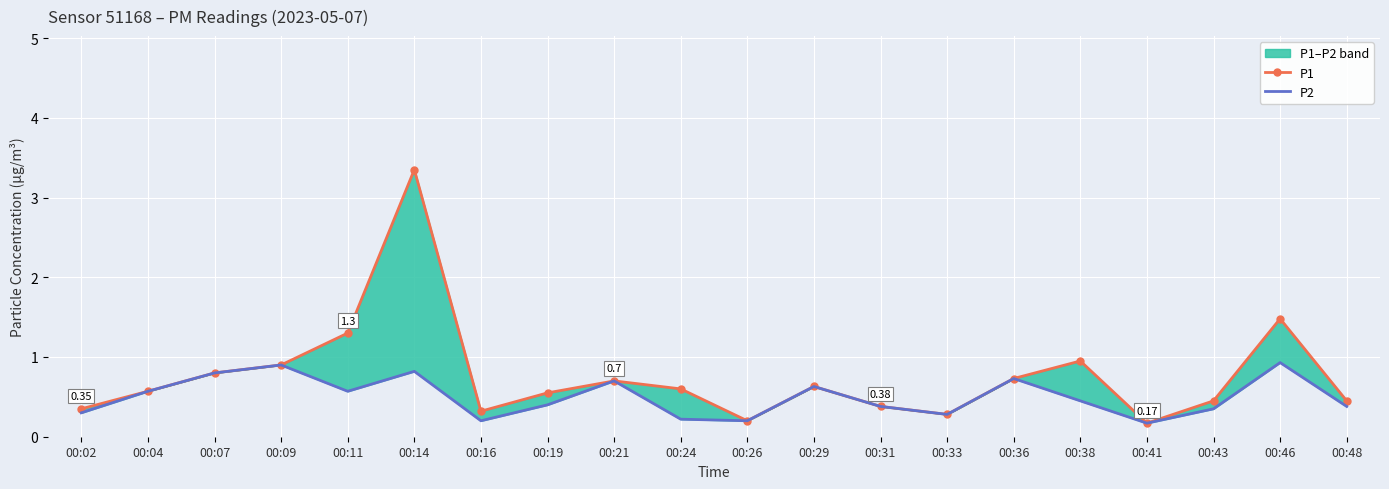

Reading right to left, list all the values displayed in this chart.

P1: 00:48=0.5	00:46=1.5	00:43=0.5	00:41=0.2	00:38=0.9	00:36=0.7	00:33=0.3	00:31=0.4	00:29=0.6	00:26=0.2	00:24=0.6	00:21=0.7	00:19=0.6	00:16=0.3	00:14=3.4	00:11=1.3	00:09=0.9	00:07=0.8	00:04=0.6	00:02=0.3
P2: 00:48=0.4	00:46=0.9	00:43=0.3	00:41=0.2	00:38=0.5	00:36=0.7	00:33=0.3	00:31=0.4	00:29=0.6	00:26=0.2	00:24=0.2	00:21=0.7	00:19=0.4	00:16=0.2	00:14=0.8	00:11=0.6	00:09=0.9	00:07=0.8	00:04=0.6	00:02=0.3